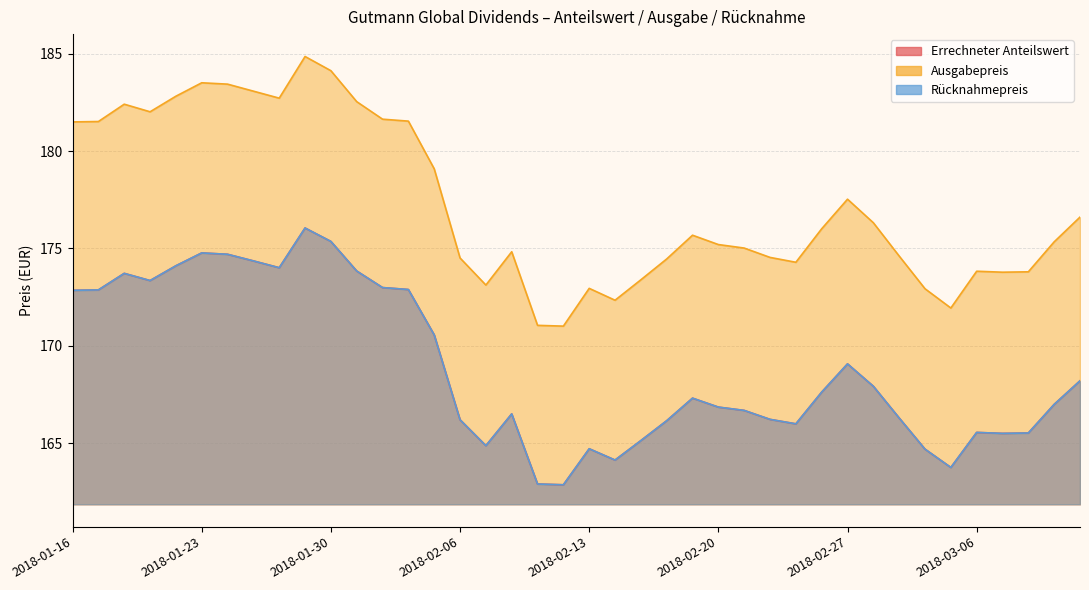

Which has a higher value, 2018-03-02 or 2018-02-02?

2018-02-02